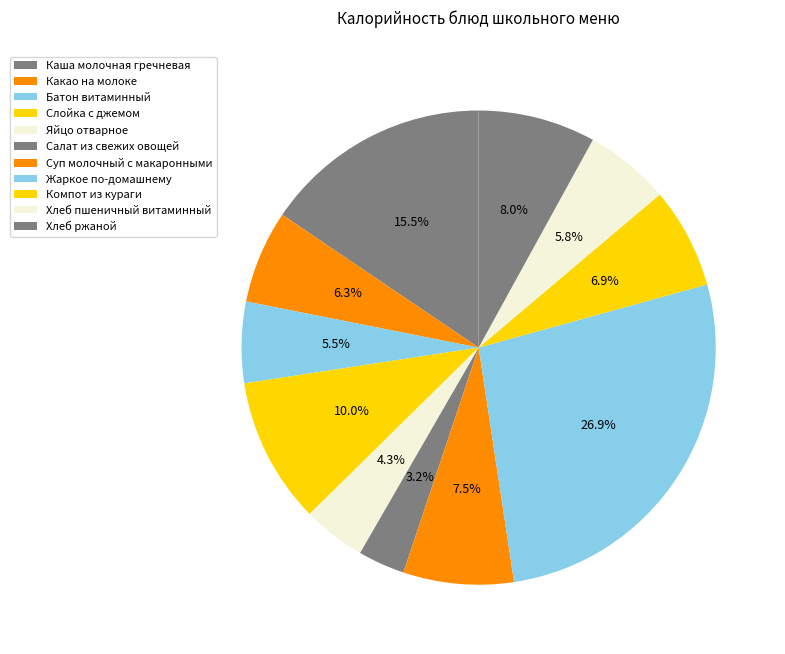

Is there a majority slice in this chart?

No